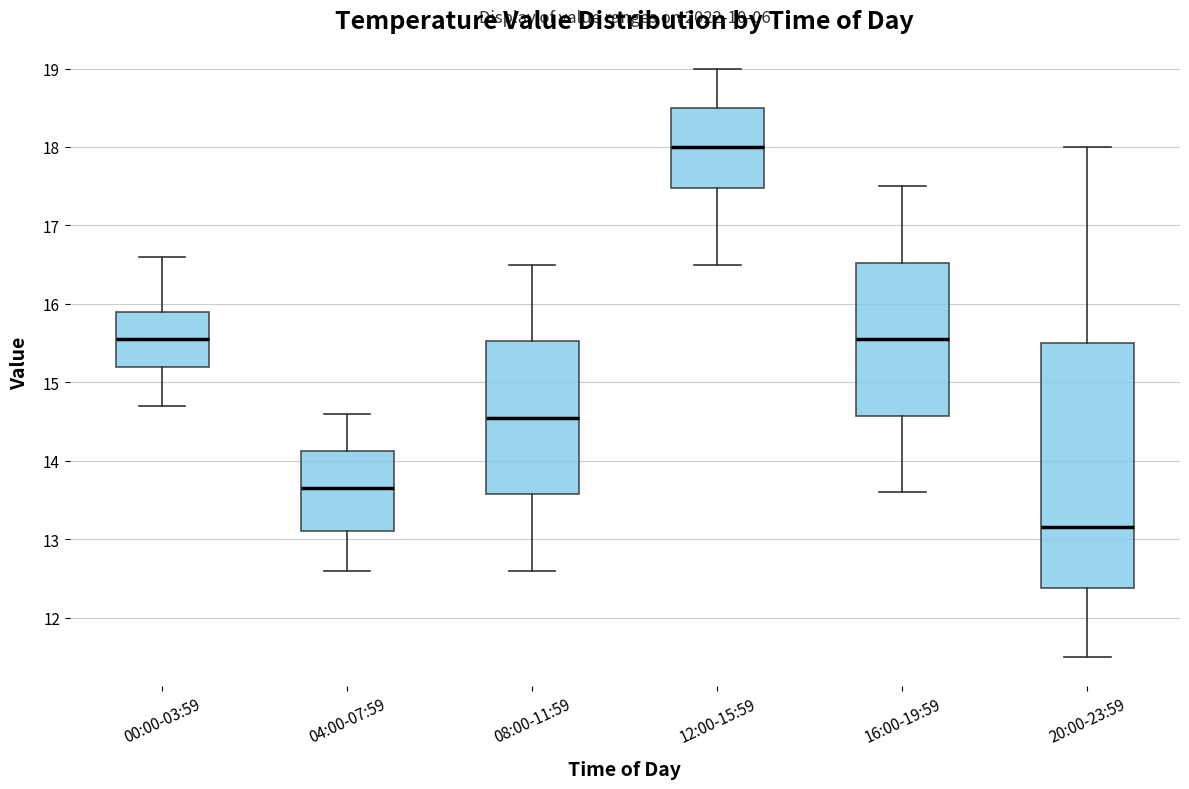

Where does the lower whisker of the box for 12:00-15:59 end on the y-axis? The values are not printed on the chart, so give them approximately, as read against the axis.

16.5